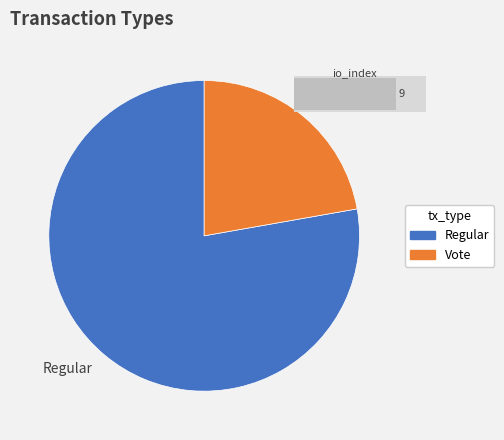

What percentage is the Regular slice, to the nearest percent?

78%